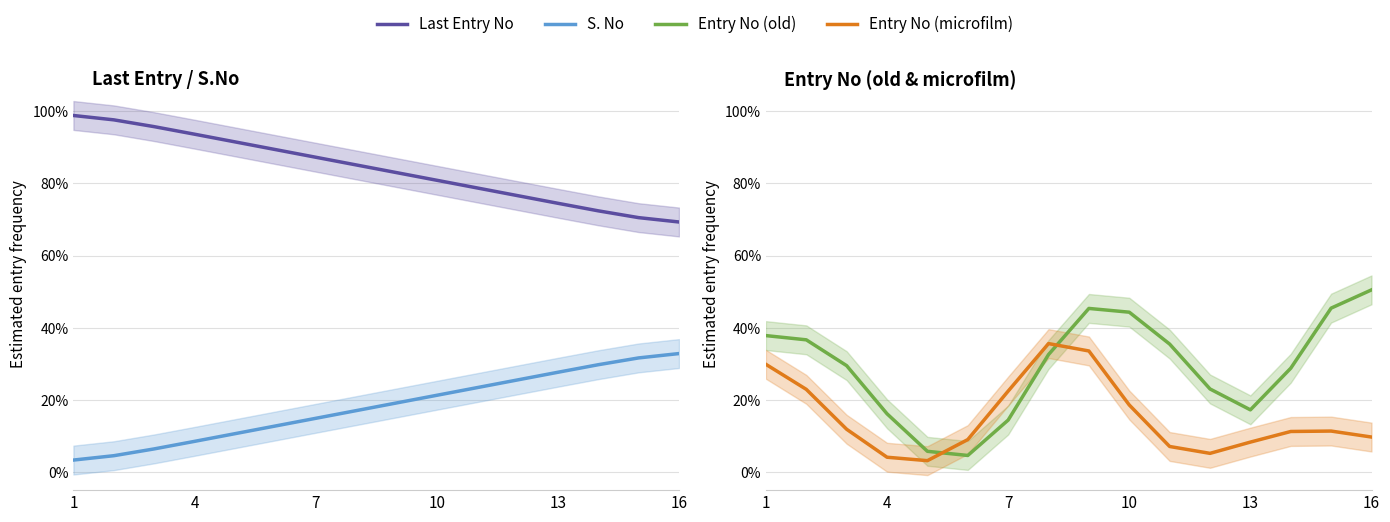

At how many categories does at least one series exceed 0?

16